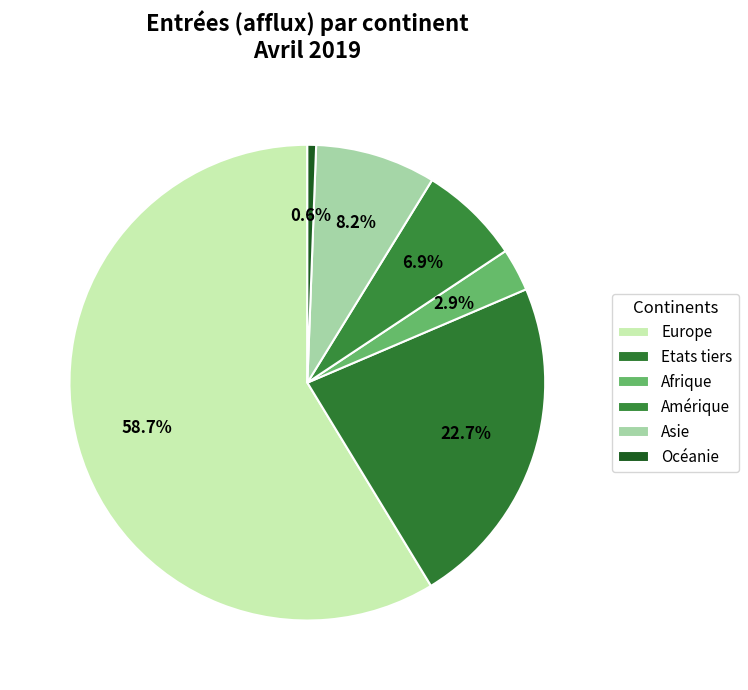

To the nearest percent, what portion does Europe represent?

59%